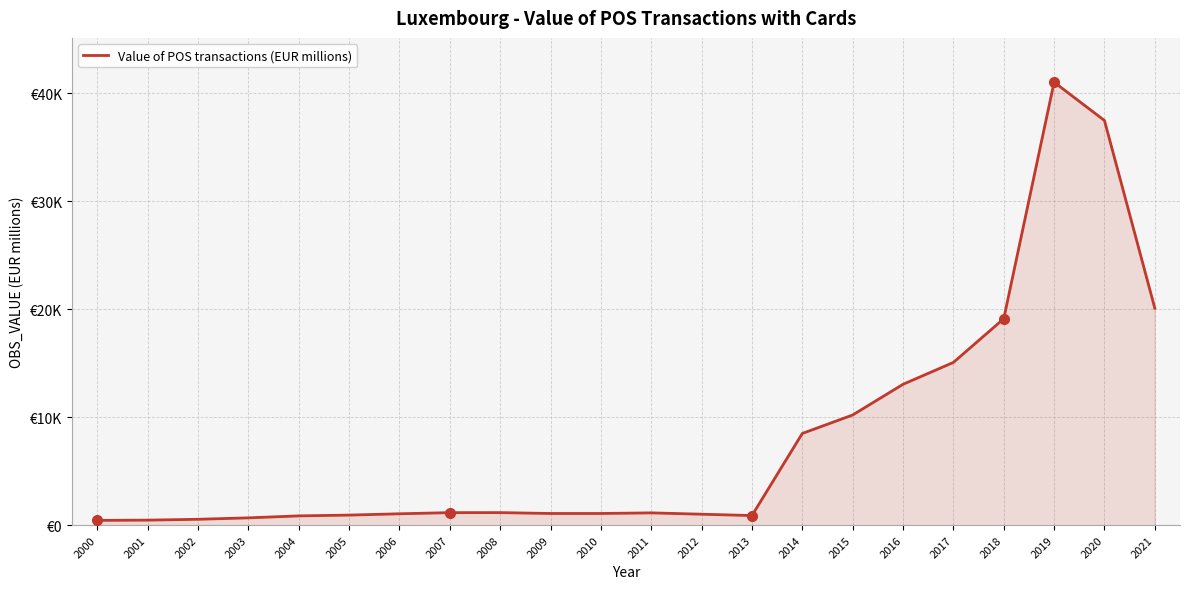

What is the sum of the values at 2018 and 2003?

19797.1